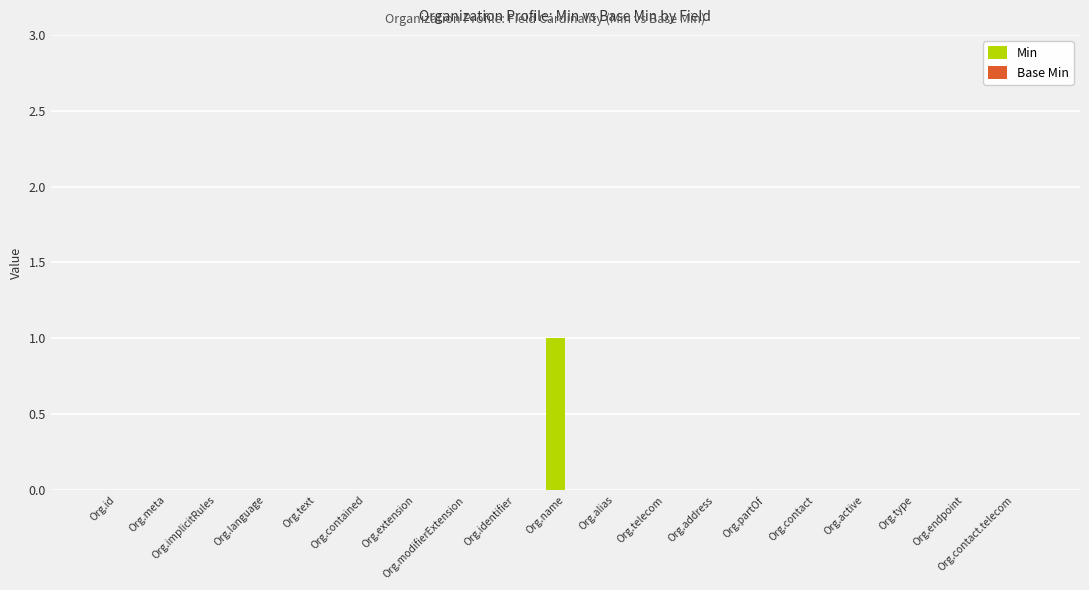

The value at Org.telecom is 0. True or false?

True